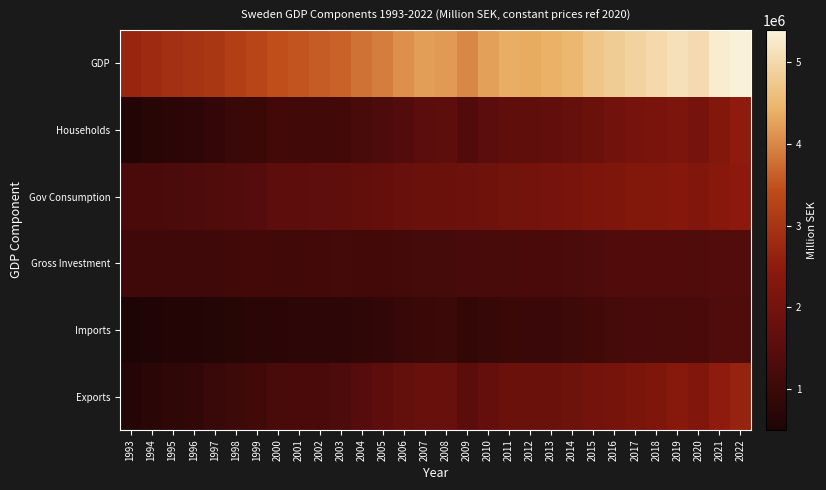

Rank the series by their maximum value, from highest to lowest.

GDP, Exports, Households, Gov Consumption, Gross Investment, Imports